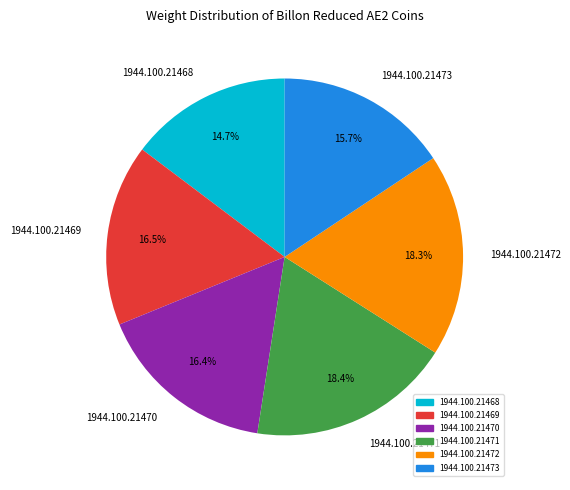

Combined, do 1944.100.21468 and 1944.100.21472 account for over 50%?

No